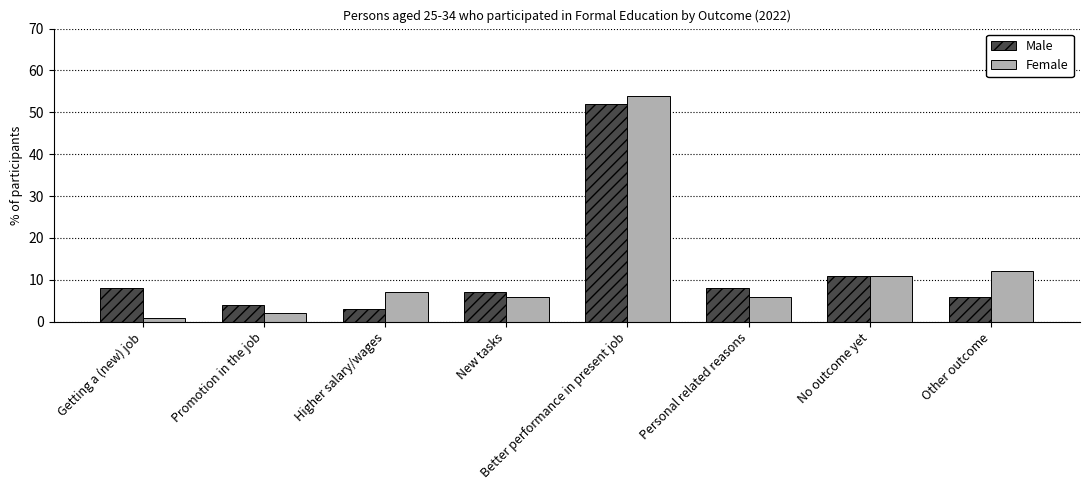

Which series has the widest spread of values?

Female